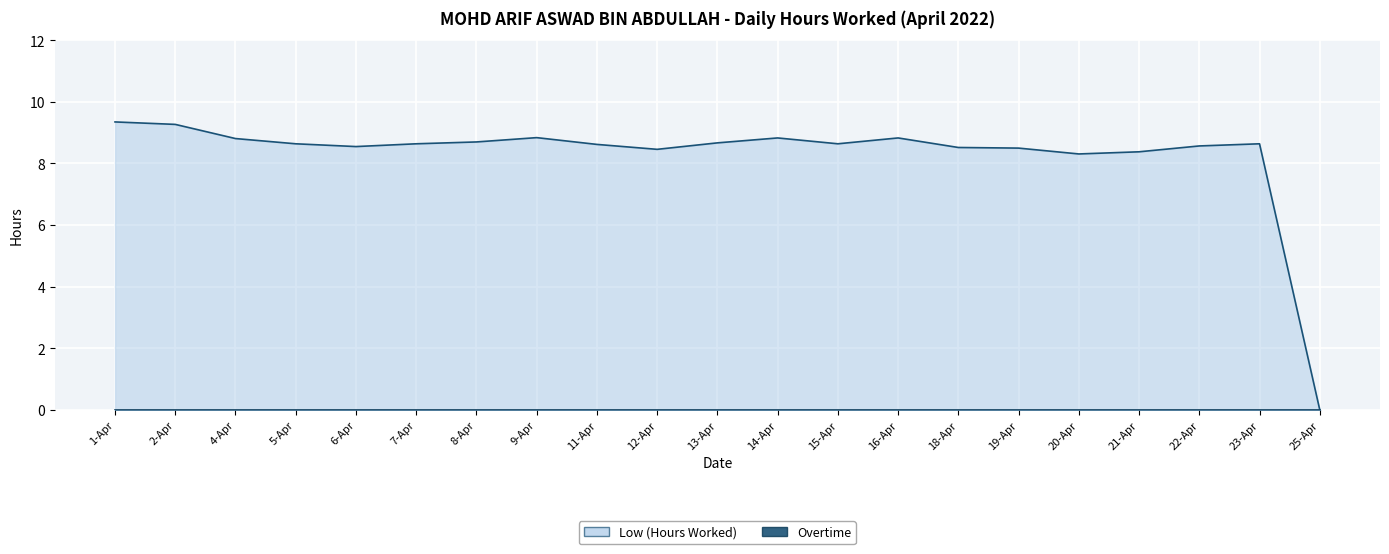

What is the approximate value at 4-Apr?

8.8